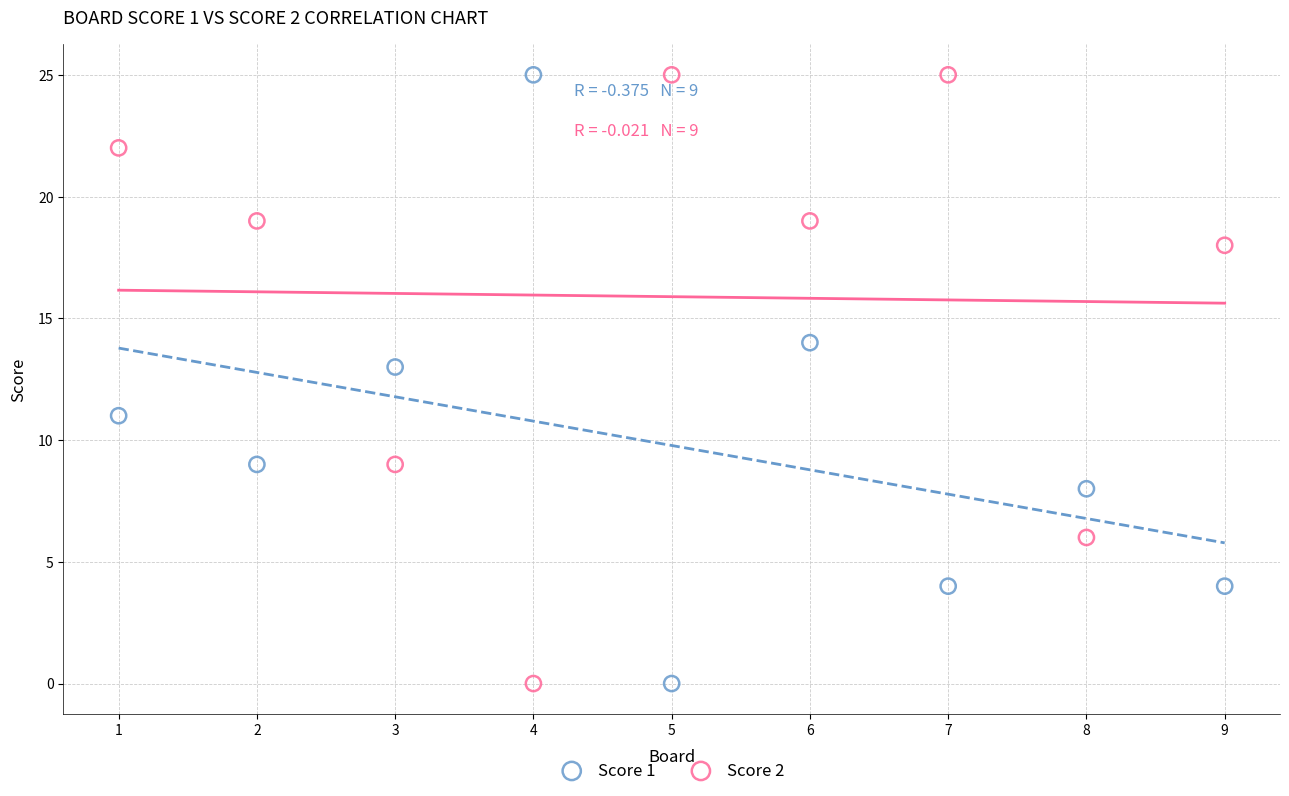

What is the X range (max minus min) for the scatter plot?

8